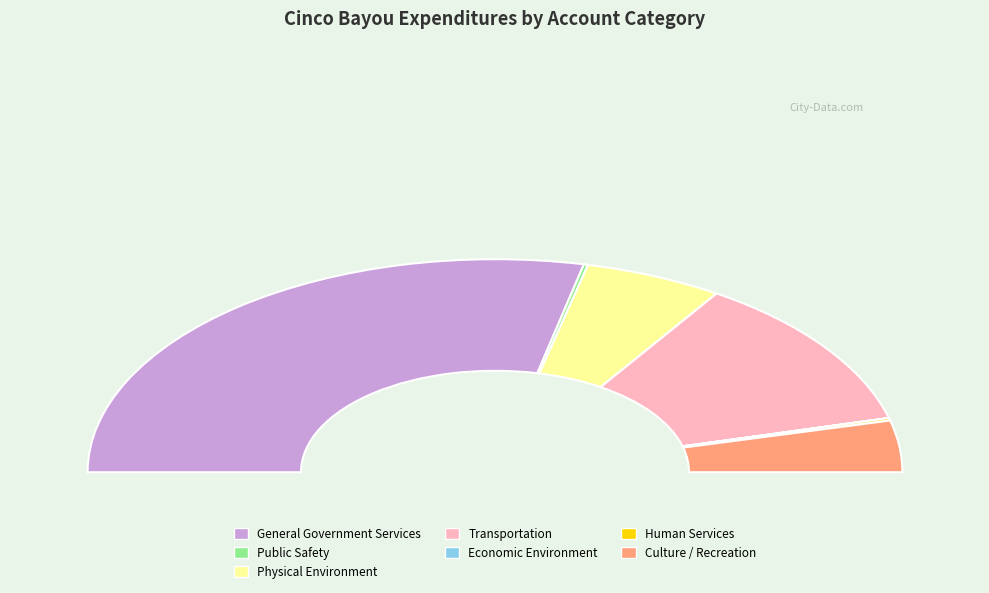

How many segments does this pie chart have?

7